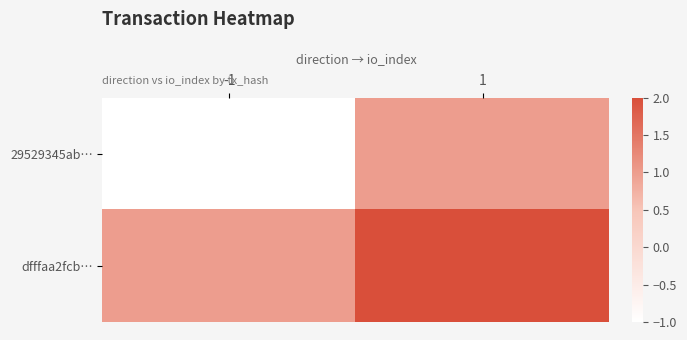

At which category is the sum across all series the highest?

1